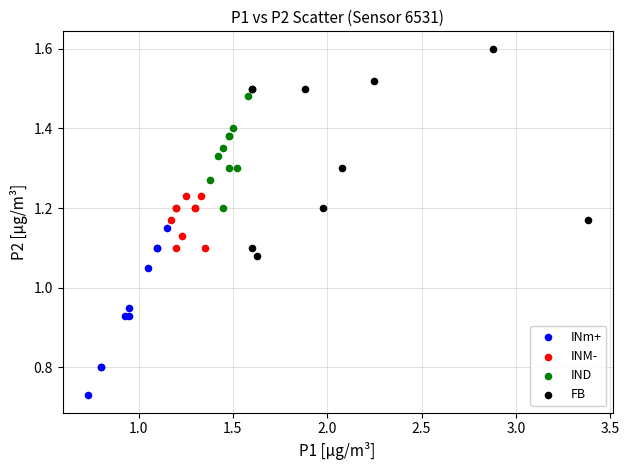

Which series contains the highest Y value?

FB